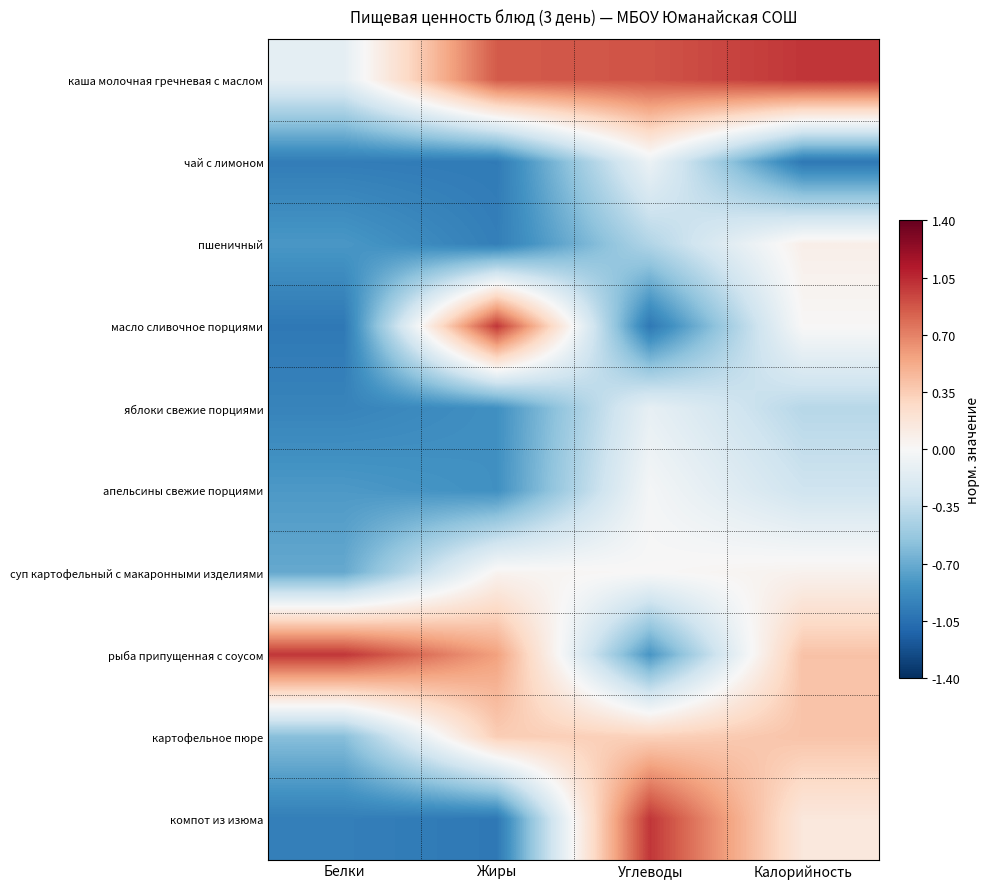

Which has a higher value, Калорийность or Белки?

Калорийность